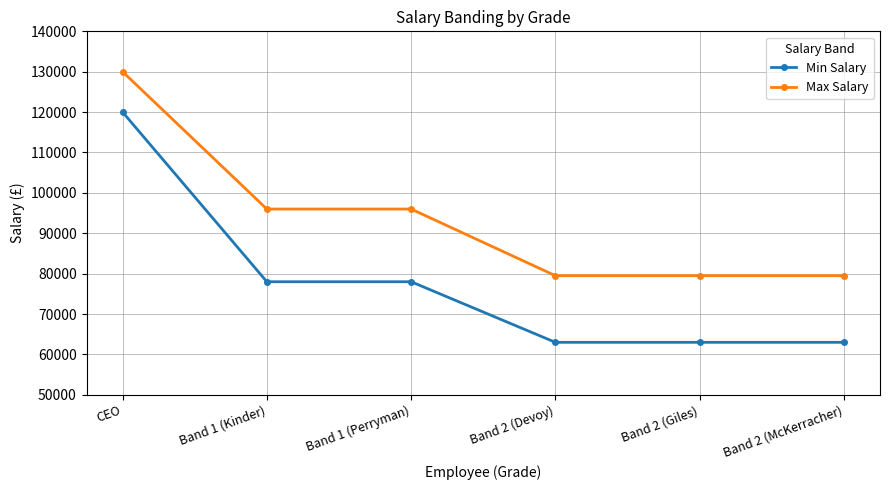

The Max Salary series shows 148648 at Band 1 (Kinder). True or false?

False